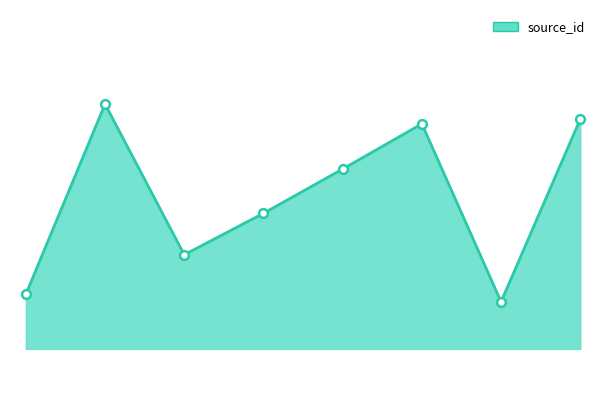

Is this an area chart (filled region under the line)?

Yes